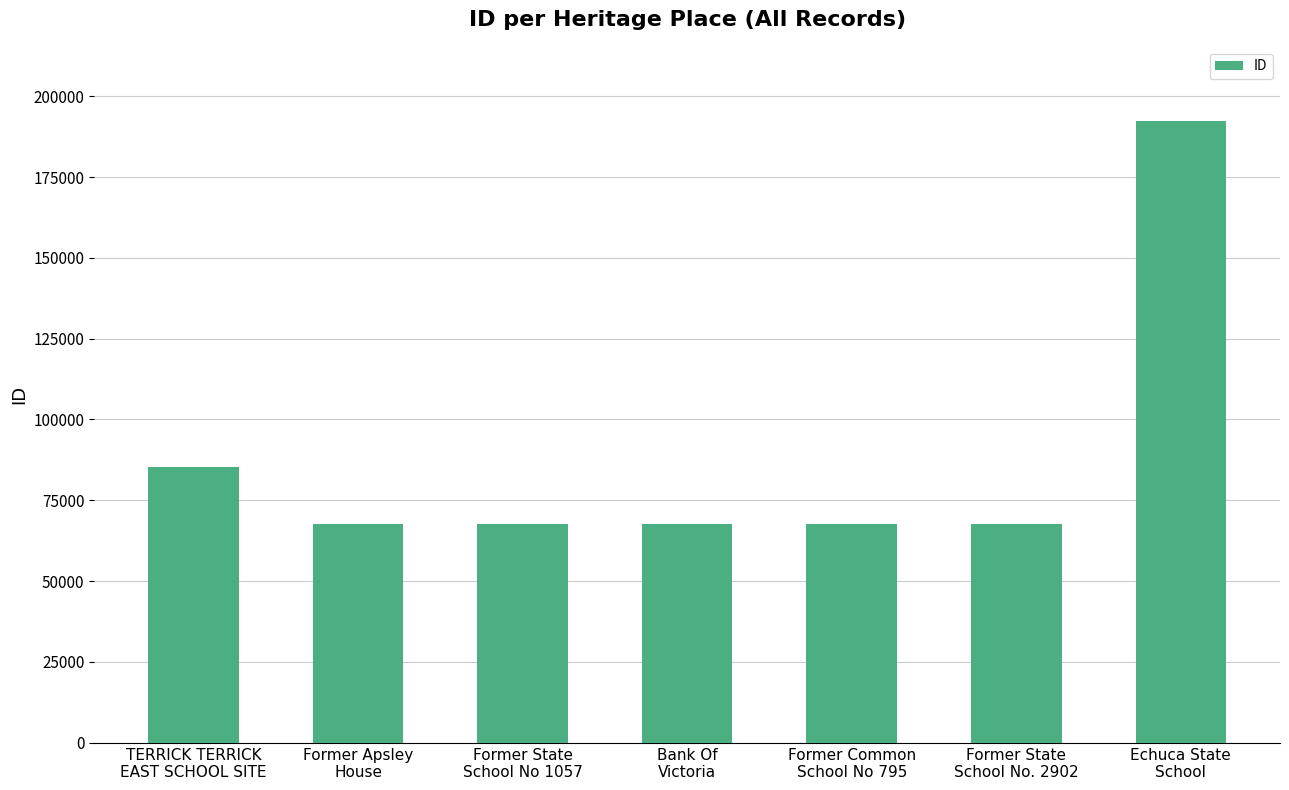

What is the difference between the values at Former State
School No 1057 and Former Apsley
House?

26